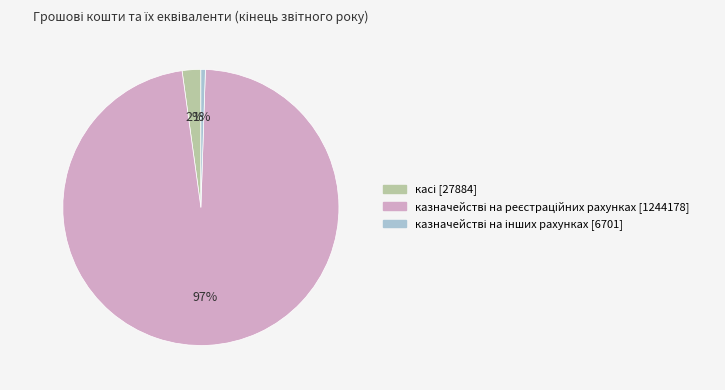

Count the number of slices in the pie.

3